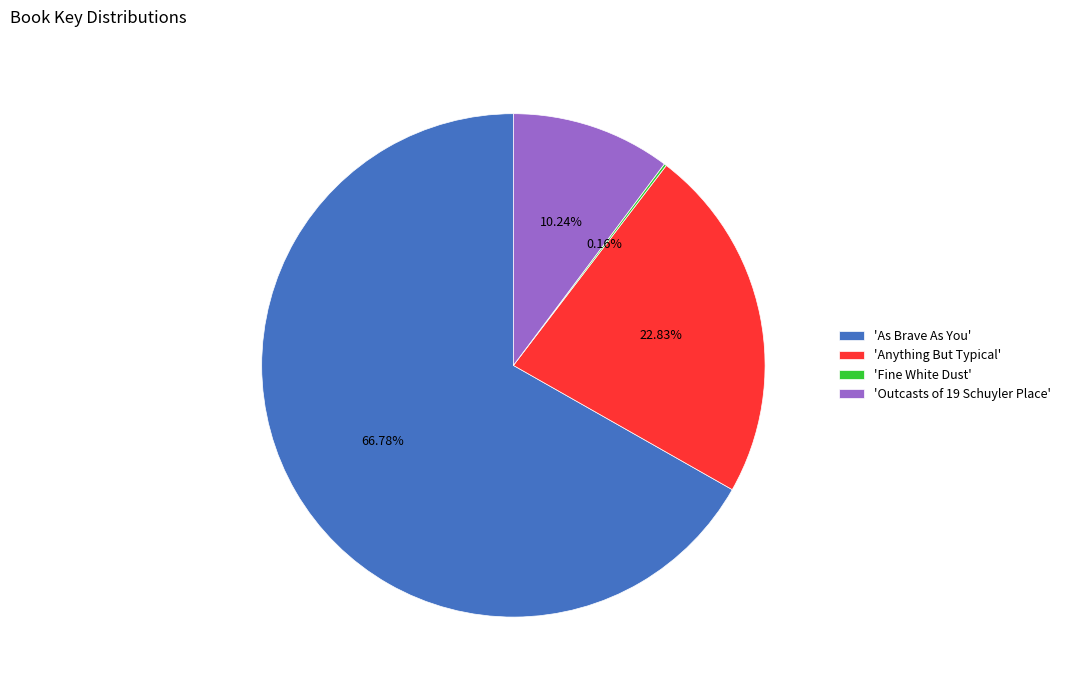

Which category has the biggest portion of the pie?

'As Brave As You'